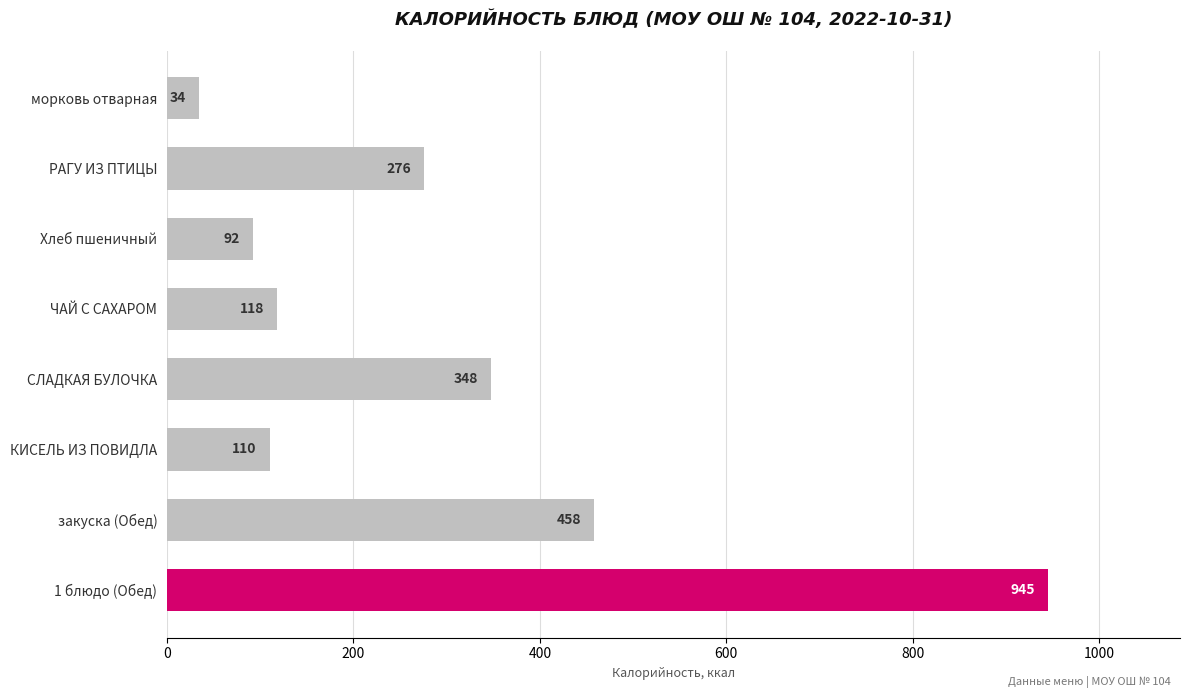

Approximately how many times larger is the value at закуска (Обед) compared to РАГУ ИЗ ПТИЦЫ?

1.7